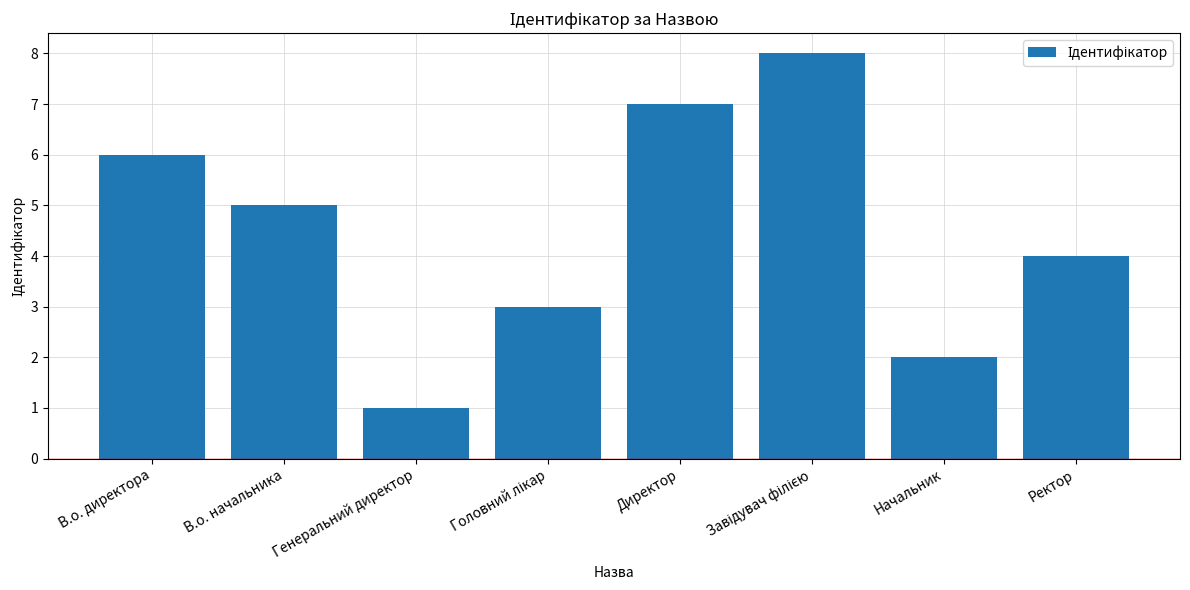

The chart shows a value of 4 at Ректор. True or false?

True